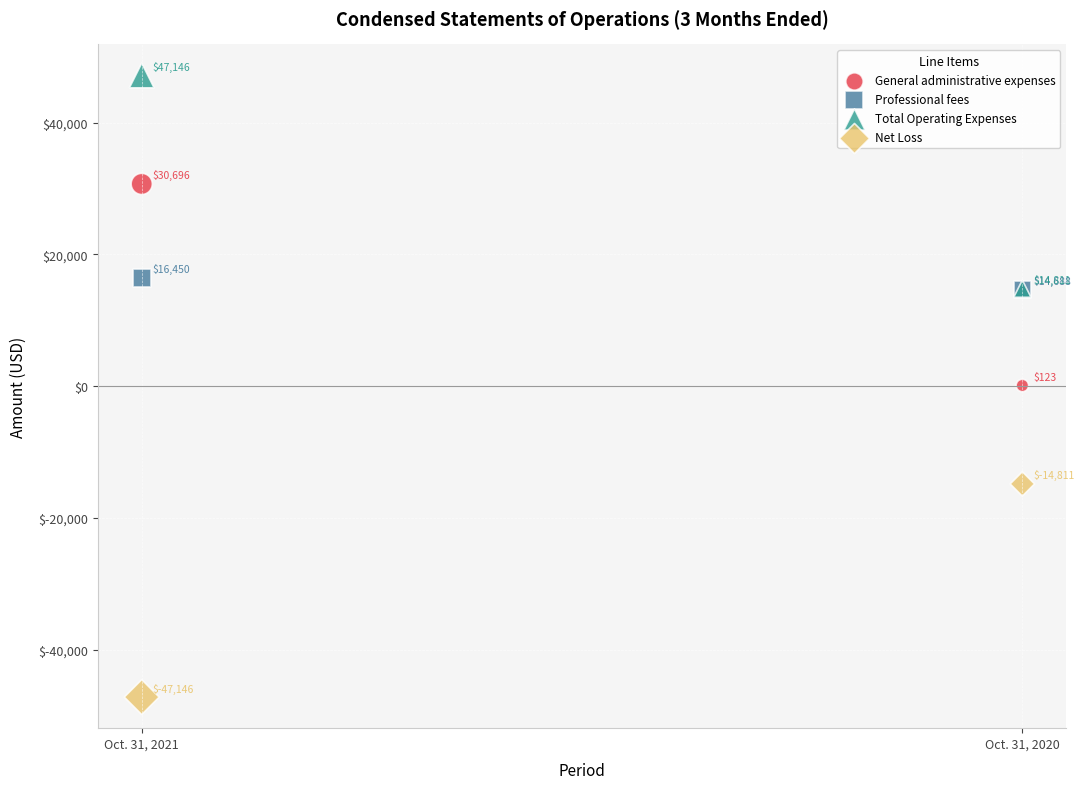

In the Total Operating Expenses series, what Y value is closest to 30978?

14811